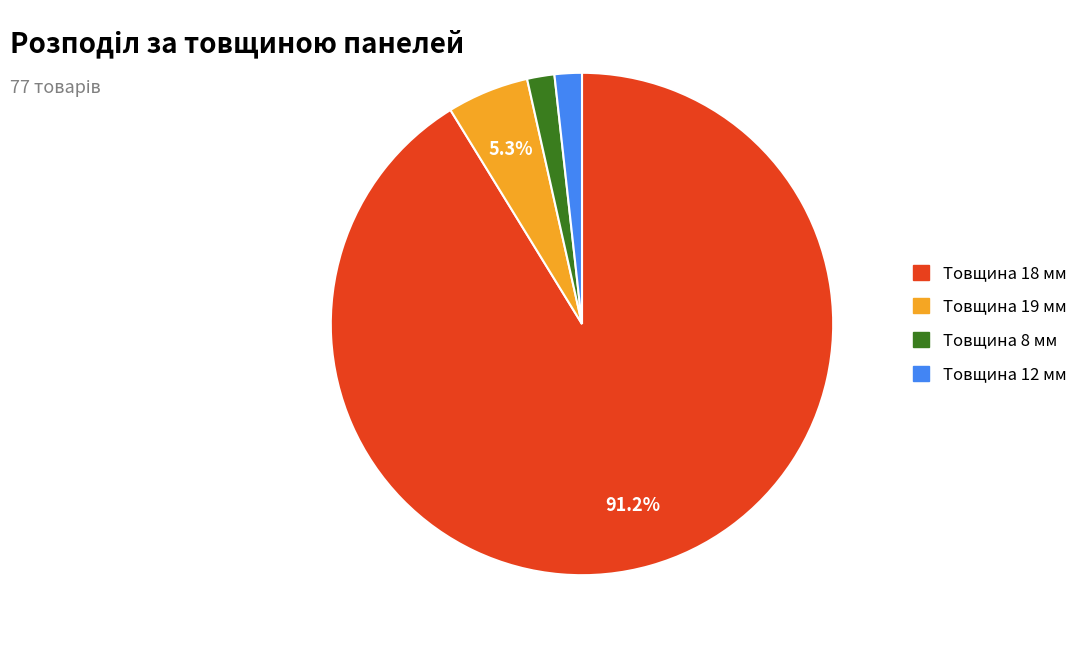

Is there a majority slice in this chart?

Yes